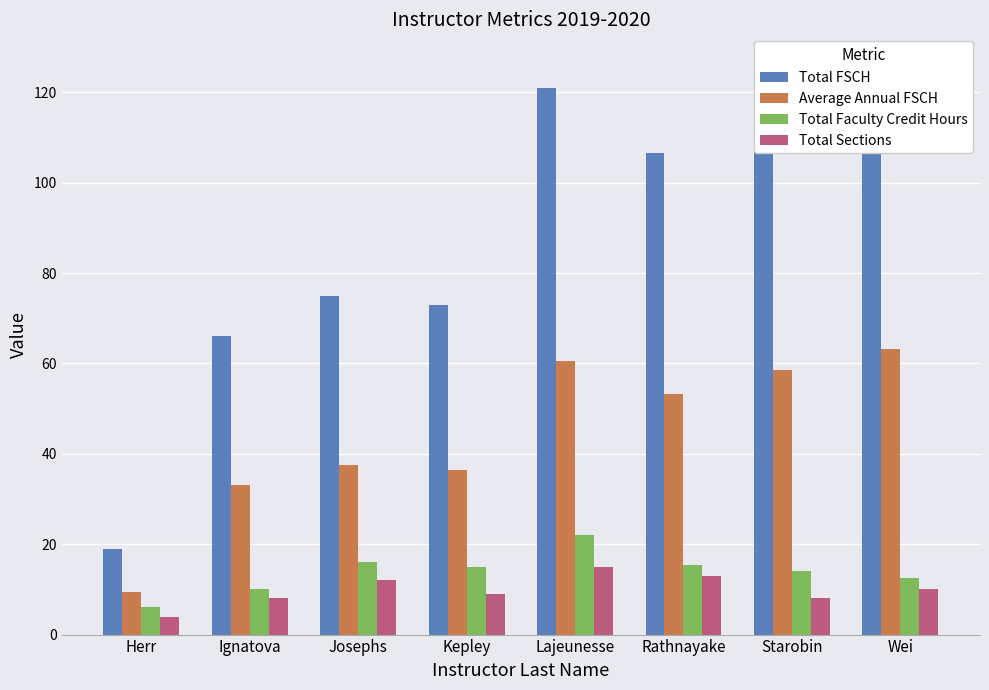

What is the difference between the maximum and minimum values in the Average Annual FSCH series?

53.8